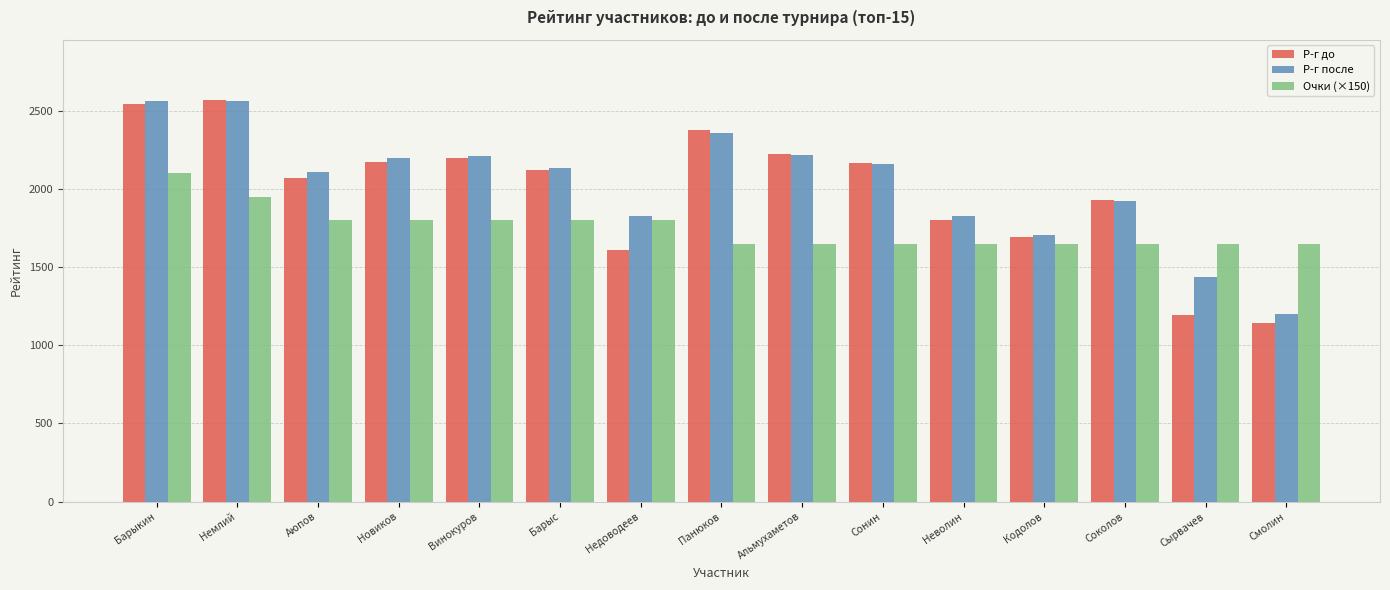

How many Очки (×150) values are between 1650 and 1800?

13